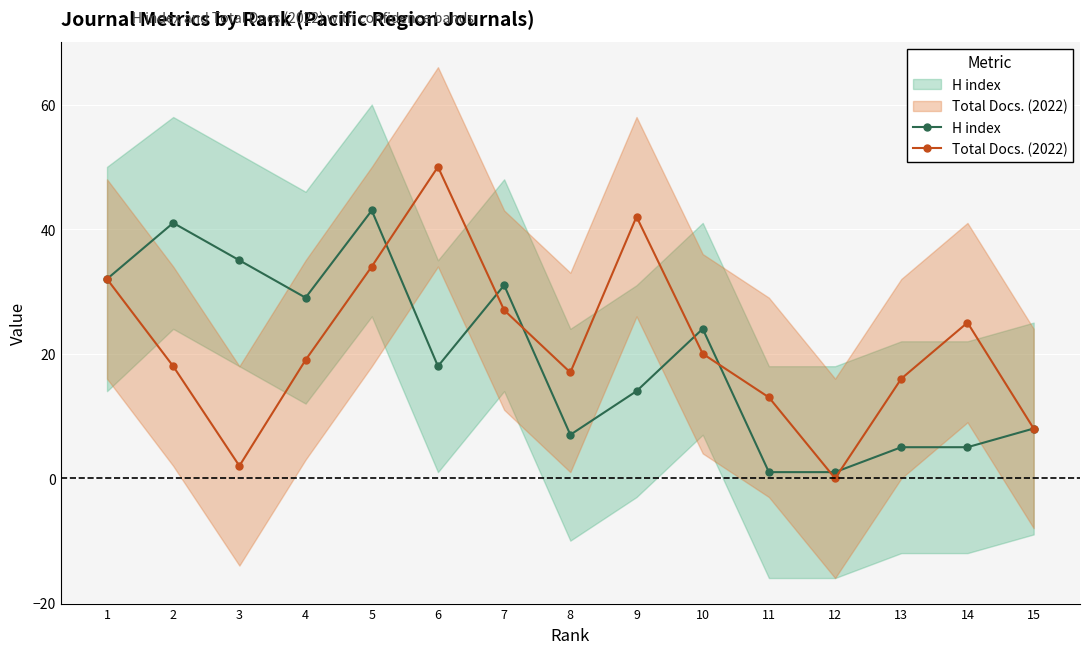

Is it true that H index equals 2 at 8?

False